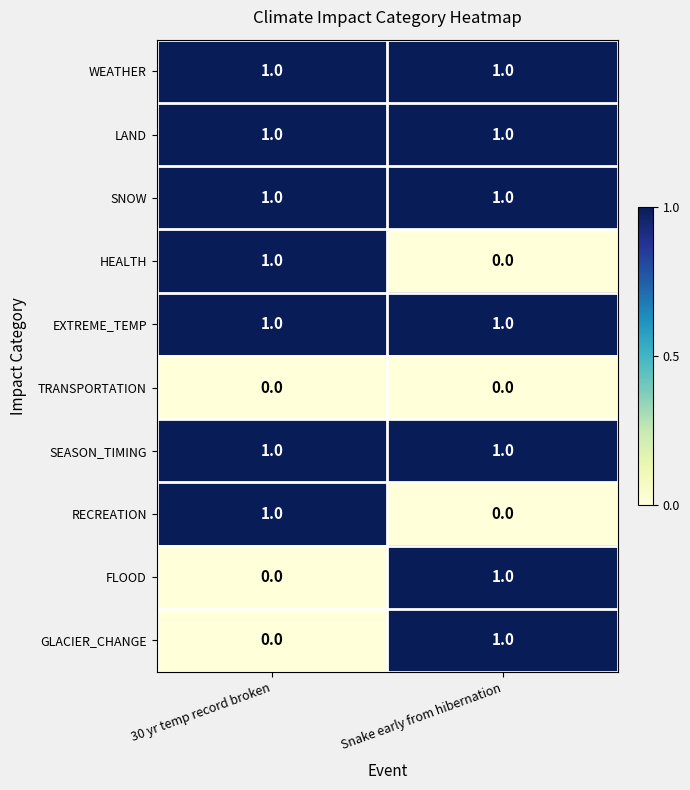

Reading left to right, list all the values displayed in this chart.

WEATHER: 1	1
LAND: 1	1
SNOW: 1	1
HEALTH: 1	0
EXTREME_TEMP: 1	1
TRANSPORTATION: 0	0
SEASON_TIMING: 1	1
RECREATION: 1	0
FLOOD: 0	1
GLACIER_CHANGE: 0	1